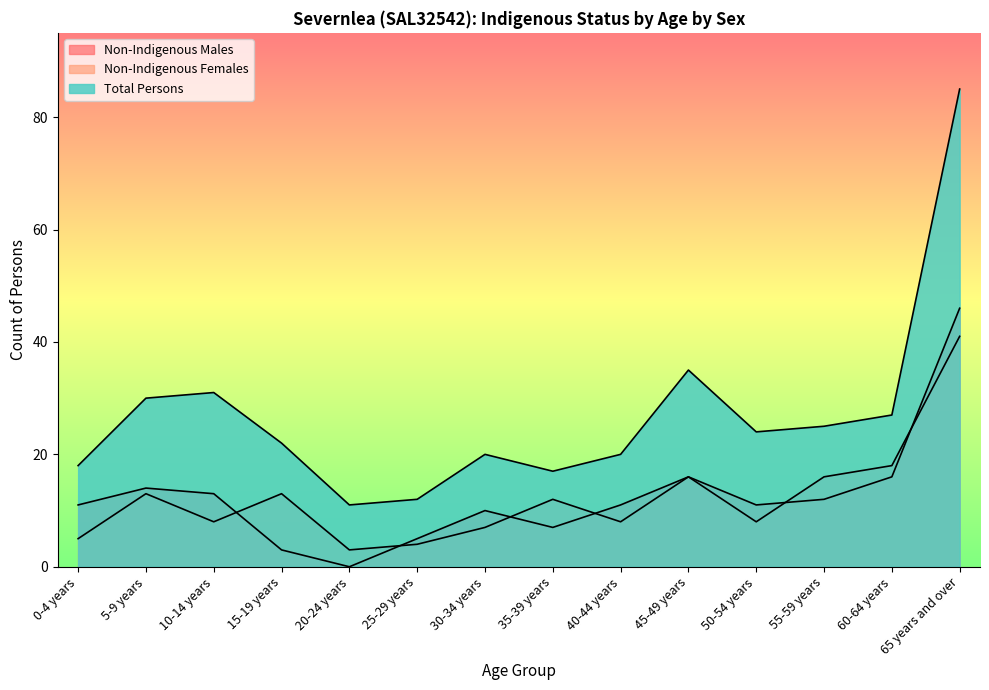

Does the chart display data point markers on the line(s)?

No